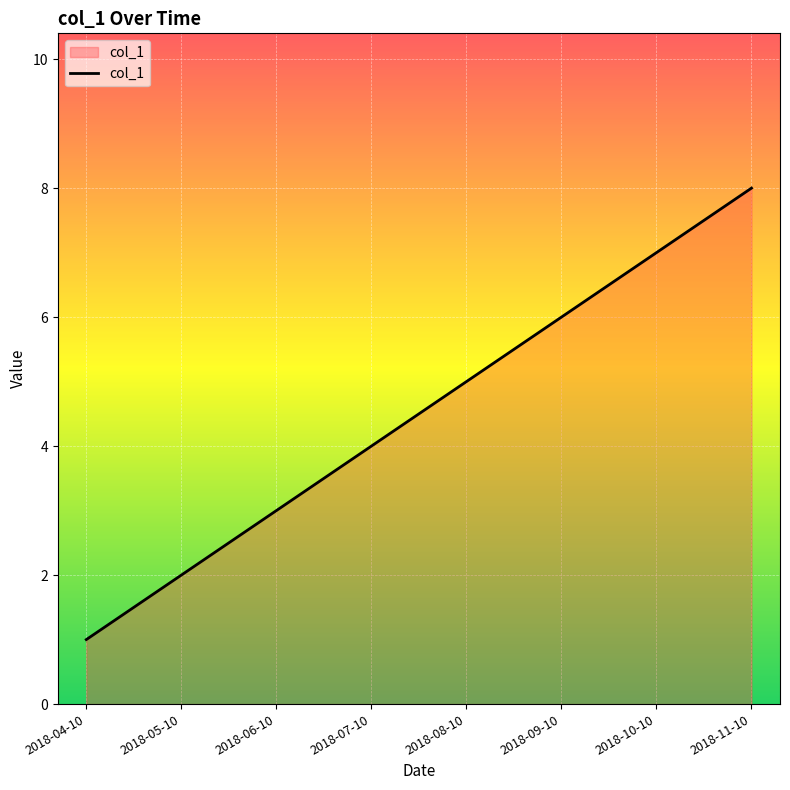

What is the sum of the values at 2018-04-10 and 2018-09-10?

7